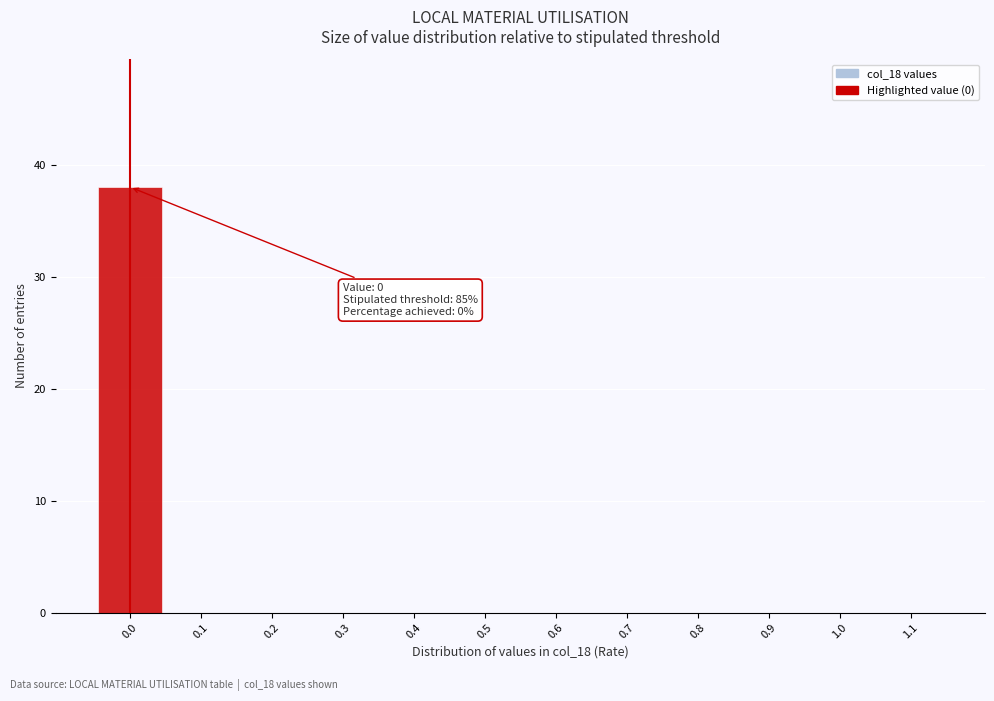

Which range on the x-axis has the tallest bar?

-0.05 to 0.05